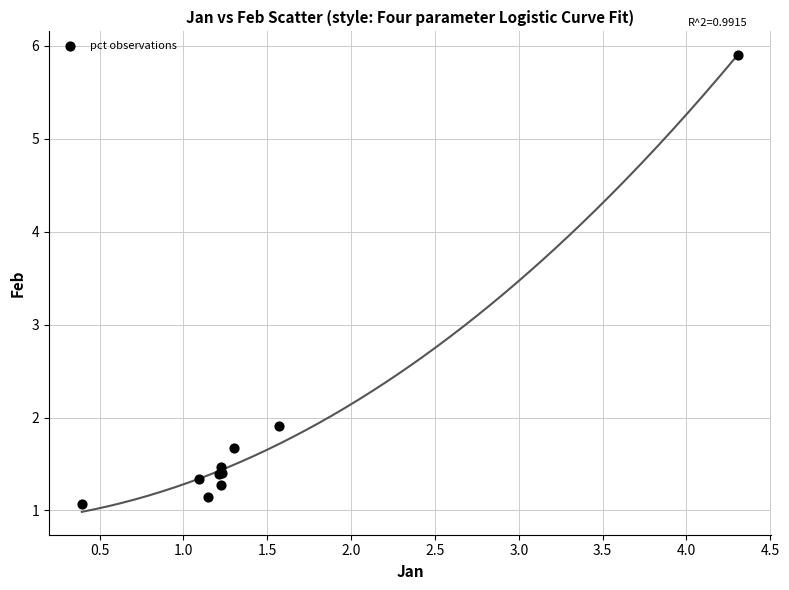

What Y value in the scatter plot is closest to 3?

1.9